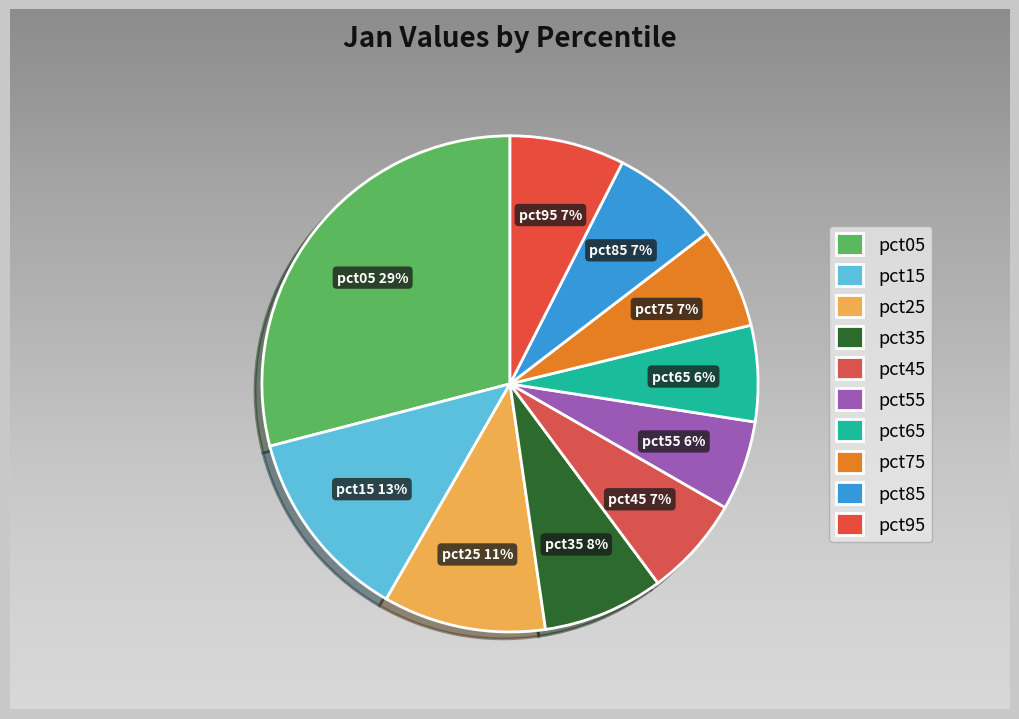

Combined, do pct75 and pct15 account for over 50%?

No